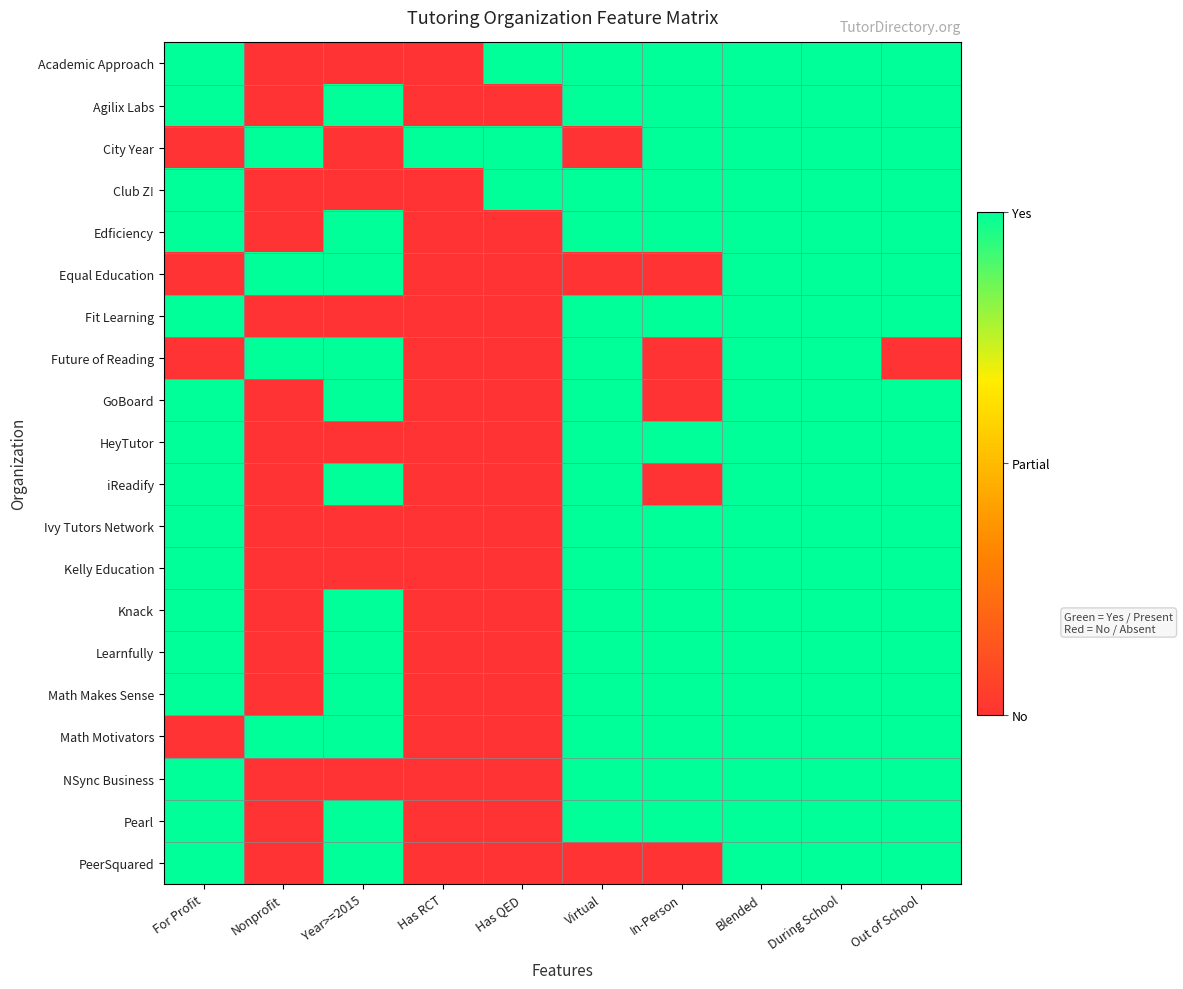

Reading right to left, extract all data points from this chart.

Academic Approach: Out of School=1	During School=1	Blended=1	In-Person=1	Virtual=1	Has QED=1	Has RCT=0	Year>=2015=0	Nonprofit=0	For Profit=1
Agilix Labs: Out of School=1	During School=1	Blended=1	In-Person=1	Virtual=1	Has QED=0	Has RCT=0	Year>=2015=1	Nonprofit=0	For Profit=1
City Year: Out of School=1	During School=1	Blended=1	In-Person=1	Virtual=0	Has QED=1	Has RCT=1	Year>=2015=0	Nonprofit=1	For Profit=0
Club Z!: Out of School=1	During School=1	Blended=1	In-Person=1	Virtual=1	Has QED=1	Has RCT=0	Year>=2015=0	Nonprofit=0	For Profit=1
Edficiency: Out of School=1	During School=1	Blended=1	In-Person=1	Virtual=1	Has QED=0	Has RCT=0	Year>=2015=1	Nonprofit=0	For Profit=1
Equal Education: Out of School=1	During School=1	Blended=1	In-Person=0	Virtual=0	Has QED=0	Has RCT=0	Year>=2015=1	Nonprofit=1	For Profit=0
Fit Learning: Out of School=1	During School=1	Blended=1	In-Person=1	Virtual=1	Has QED=0	Has RCT=0	Year>=2015=0	Nonprofit=0	For Profit=1
Future of Reading: Out of School=0	During School=1	Blended=1	In-Person=0	Virtual=1	Has QED=0	Has RCT=0	Year>=2015=1	Nonprofit=1	For Profit=0
GoBoard: Out of School=1	During School=1	Blended=1	In-Person=0	Virtual=1	Has QED=0	Has RCT=0	Year>=2015=1	Nonprofit=0	For Profit=1
HeyTutor: Out of School=1	During School=1	Blended=1	In-Person=1	Virtual=1	Has QED=0	Has RCT=0	Year>=2015=0	Nonprofit=0	For Profit=1
iReadify: Out of School=1	During School=1	Blended=1	In-Person=0	Virtual=1	Has QED=0	Has RCT=0	Year>=2015=1	Nonprofit=0	For Profit=1
Ivy Tutors Network: Out of School=1	During School=1	Blended=1	In-Person=1	Virtual=1	Has QED=0	Has RCT=0	Year>=2015=0	Nonprofit=0	For Profit=1
Kelly Education: Out of School=1	During School=1	Blended=1	In-Person=1	Virtual=1	Has QED=0	Has RCT=0	Year>=2015=0	Nonprofit=0	For Profit=1
Knack: Out of School=1	During School=1	Blended=1	In-Person=1	Virtual=1	Has QED=0	Has RCT=0	Year>=2015=1	Nonprofit=0	For Profit=1
Learnfully: Out of School=1	During School=1	Blended=1	In-Person=1	Virtual=1	Has QED=0	Has RCT=0	Year>=2015=1	Nonprofit=0	For Profit=1
Math Makes Sense: Out of School=1	During School=1	Blended=1	In-Person=1	Virtual=1	Has QED=0	Has RCT=0	Year>=2015=1	Nonprofit=0	For Profit=1
Math Motivators: Out of School=1	During School=1	Blended=1	In-Person=1	Virtual=1	Has QED=0	Has RCT=0	Year>=2015=1	Nonprofit=1	For Profit=0
NSync Business: Out of School=1	During School=1	Blended=1	In-Person=1	Virtual=1	Has QED=0	Has RCT=0	Year>=2015=0	Nonprofit=0	For Profit=1
Pearl: Out of School=1	During School=1	Blended=1	In-Person=1	Virtual=1	Has QED=0	Has RCT=0	Year>=2015=1	Nonprofit=0	For Profit=1
PeerSquared: Out of School=1	During School=1	Blended=1	In-Person=0	Virtual=0	Has QED=0	Has RCT=0	Year>=2015=1	Nonprofit=0	For Profit=1